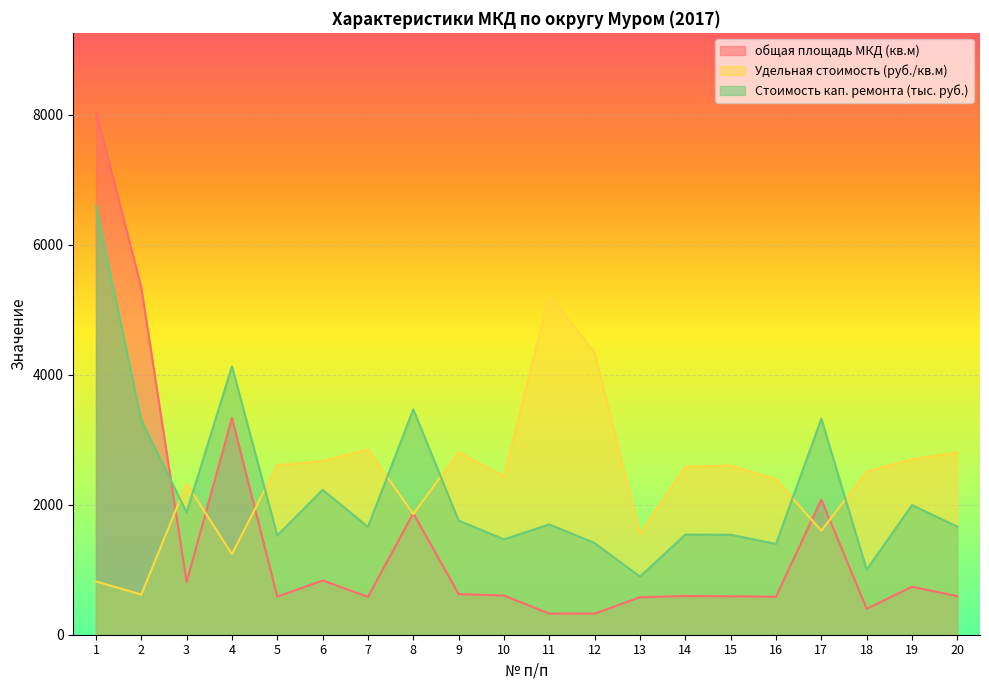

Reading right to left, what are all the values shown in this chart?

общая площадь МКД: 592.5	739.1	398.6	2078.6	583.9	591.2	595.8	576.0	325.1	324.9	602.0	625.1	1868.2	582.6	834.2	585.5	3333.8	809.8	5338.3	8048.9
Удельная стоимость: 2805.3	2697.9	2507.1	1598.7	2390.6	2601.2	2583.0	1551.4	4336.2	5223.7	2433.4	2807.0	1855.4	2847.0	2672.0	2606.4	1238.5	2323.2	617.9	819.7
Стоимость кап. ремонта: 1662.3	1994.0	999.3	3323.0	1395.8	1537.9	1538.9	893.7	1409.9	1697.2	1466.9	1754.7	3466.3	1658.7	2229.0	1526.0	4129.0	1881.3	3298.7	6597.4